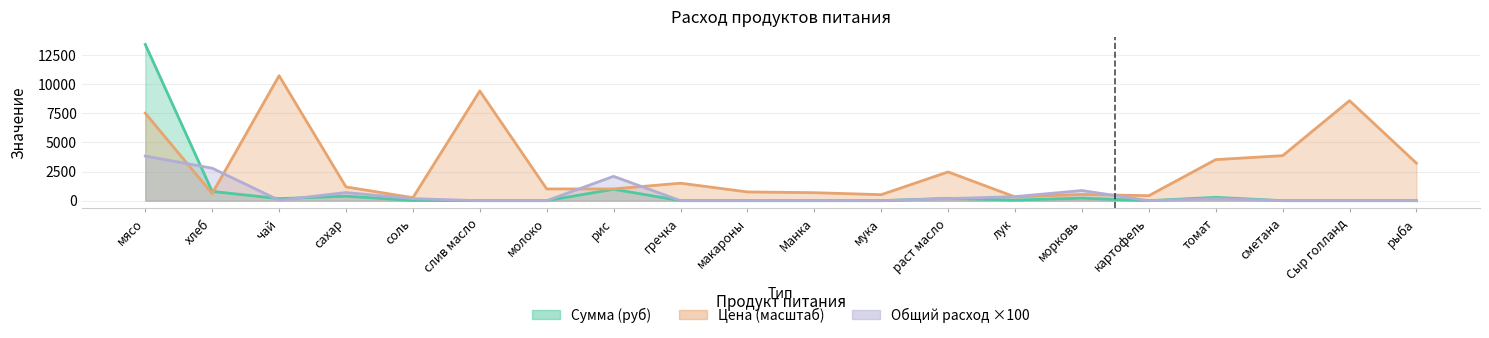

What is the label of the 8th point from the right?

раст масло